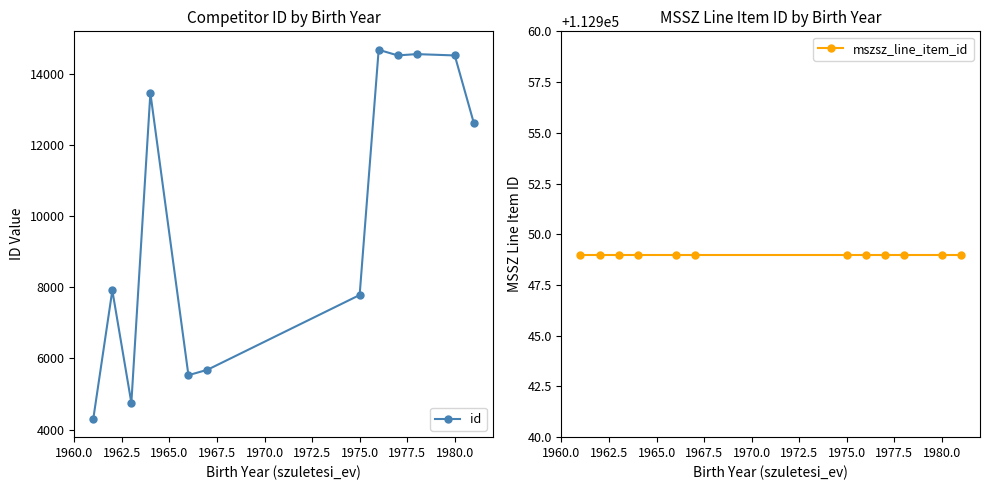

True or false: id and mszsz_line_item_id cross at least once.

False